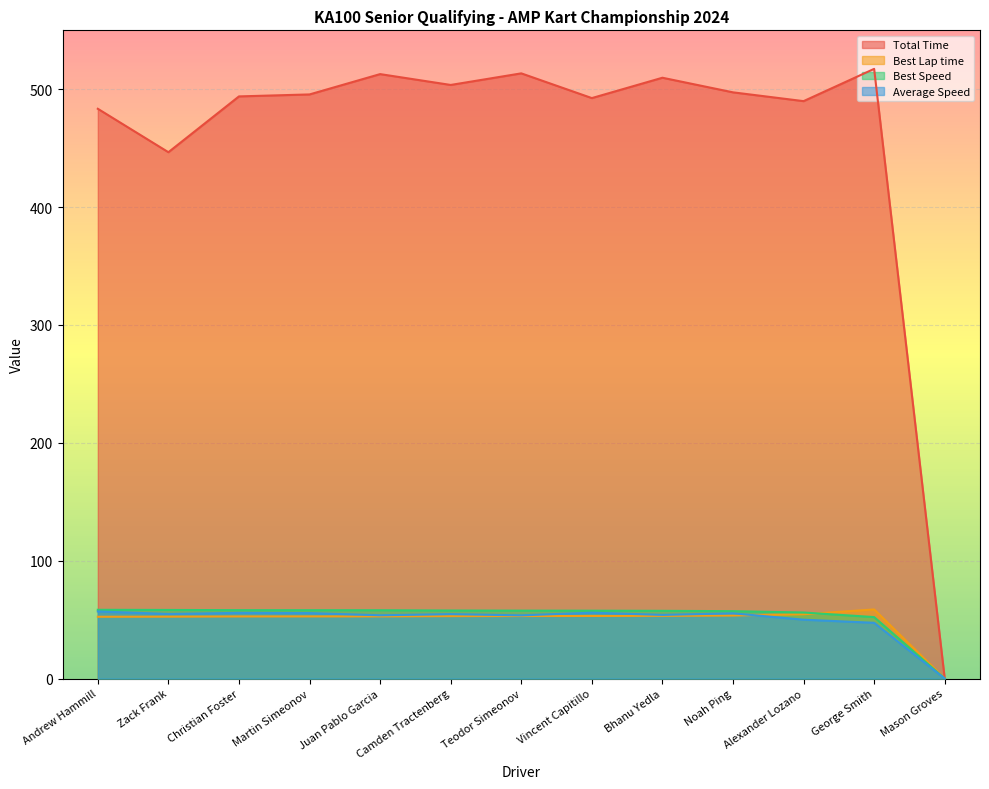

How many values in the Best Lap time series are below 52?

1